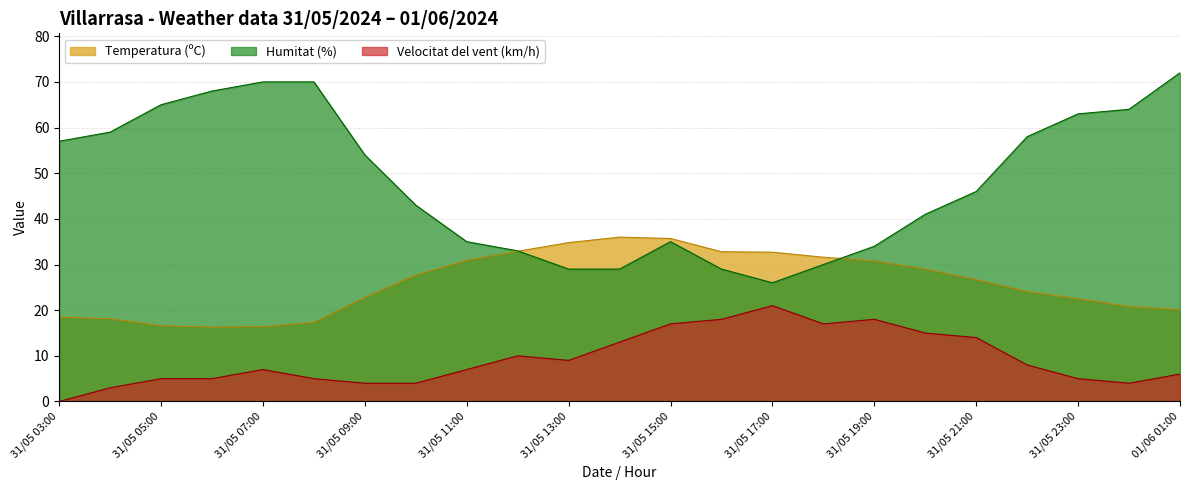

What position from the left is 31/05 11:00?

9